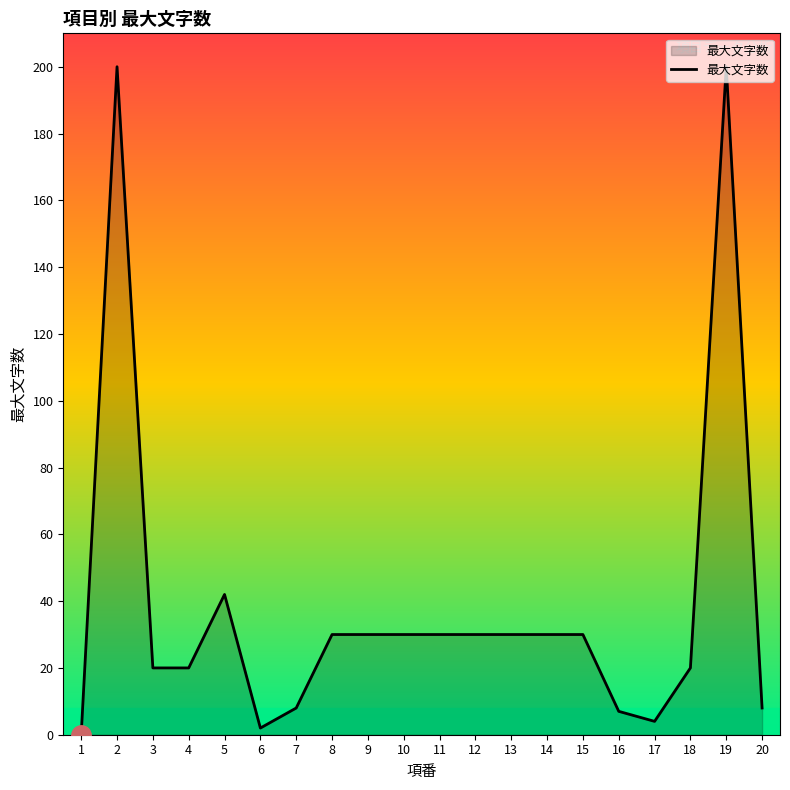

What is the greatest value displayed?

200